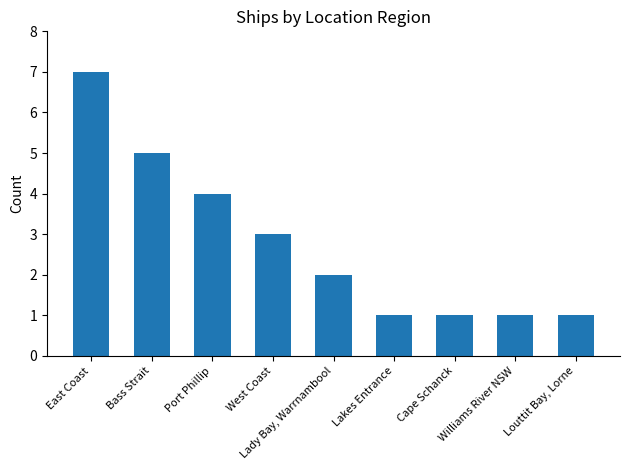

Reading left to right, transcribe all the data shown in this chart.

7	5	4	3	2	1	1	1	1